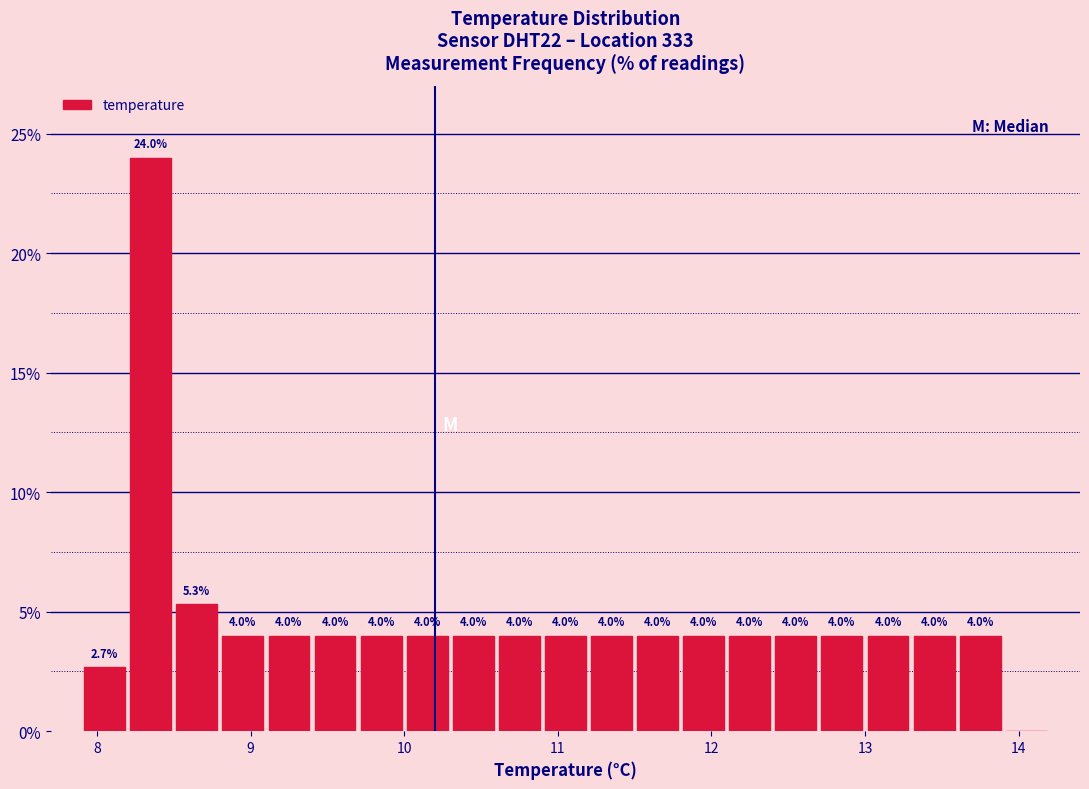

Read against the x-axis, roughly where is the centre of the tallest bar?

8.4